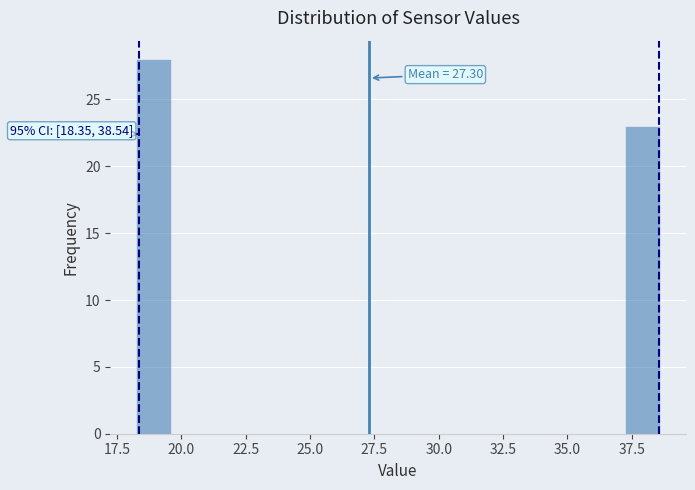

Around what value on the x-axis is the tallest bar? Give the approximate position of its centre, as read against the axis.

19.0